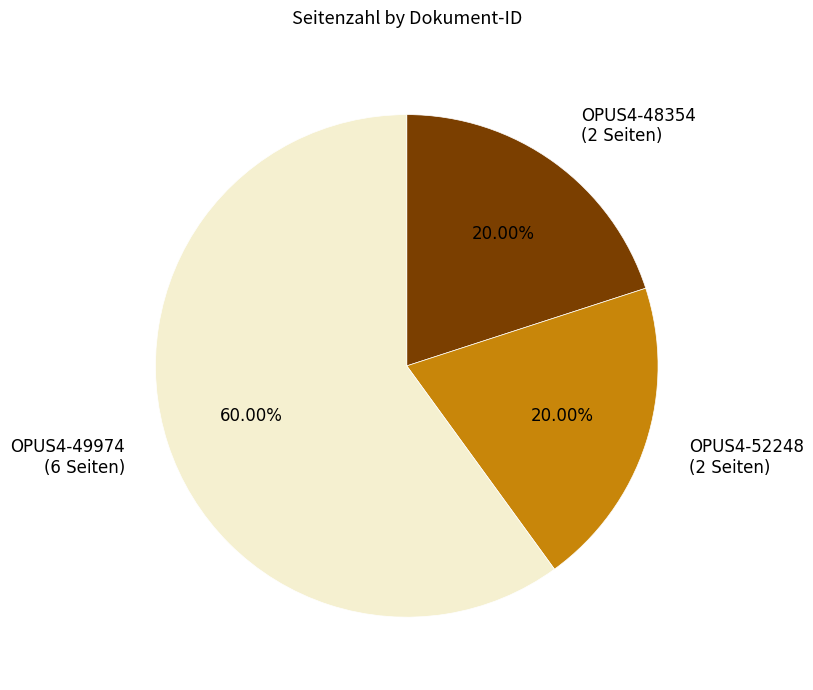

Combined, do OPUS4-48354 and OPUS4-52248 account for over 50%?

No